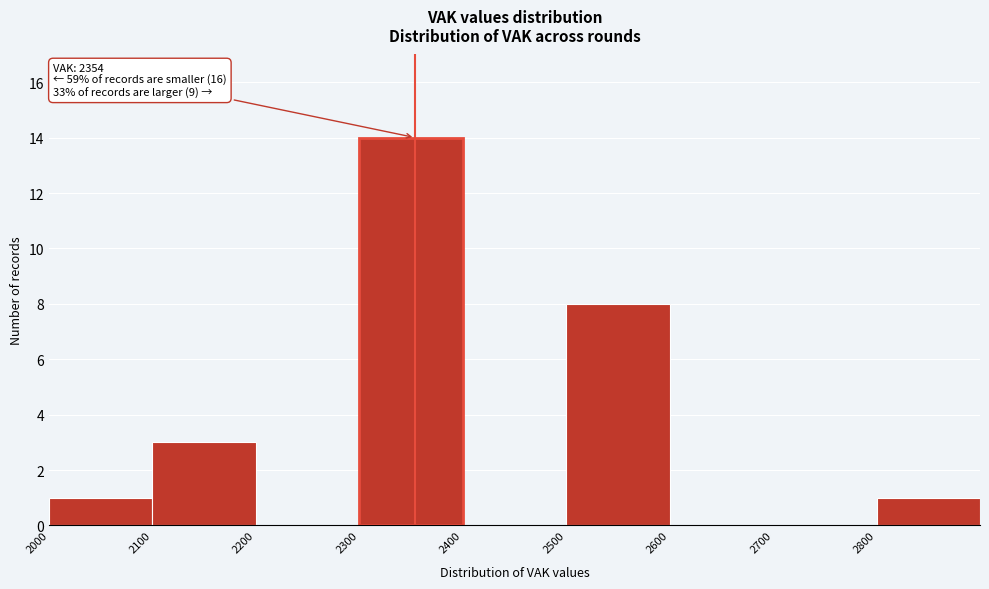

Over which range of the x-axis is the bar tallest?

2300 to 2400